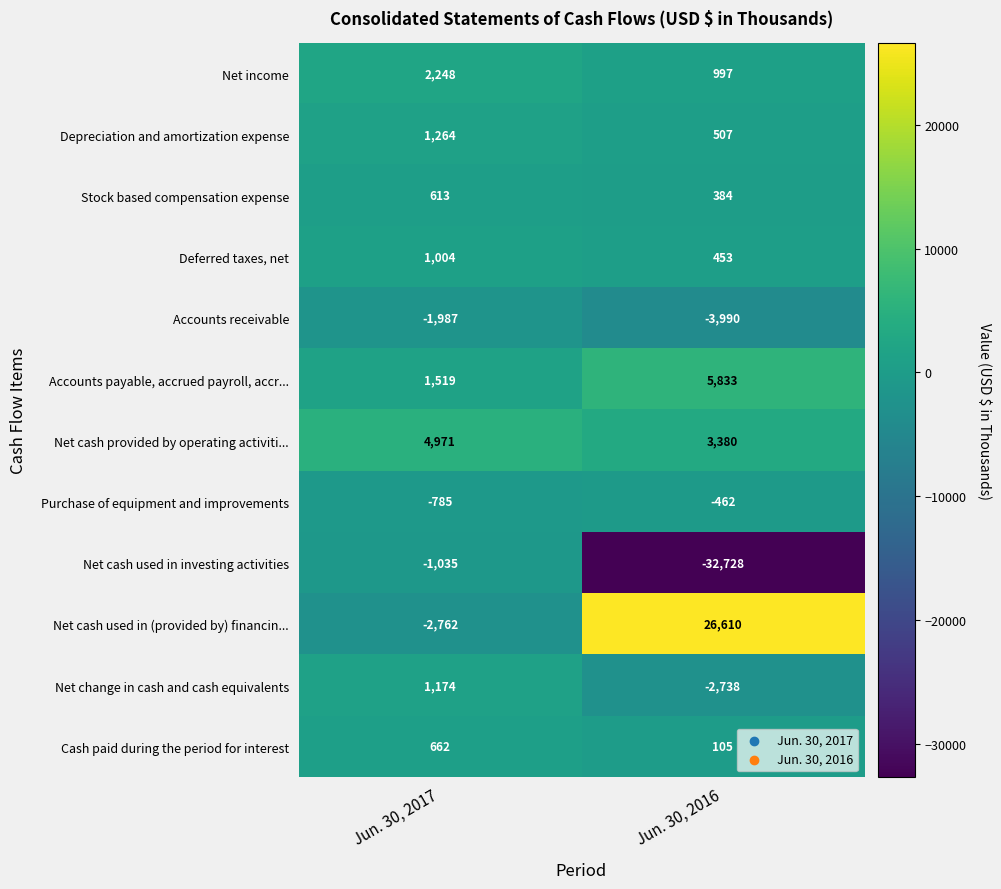

Is it true that Stock based compensation expense equals 613 at Jun. 30, 2017?

True